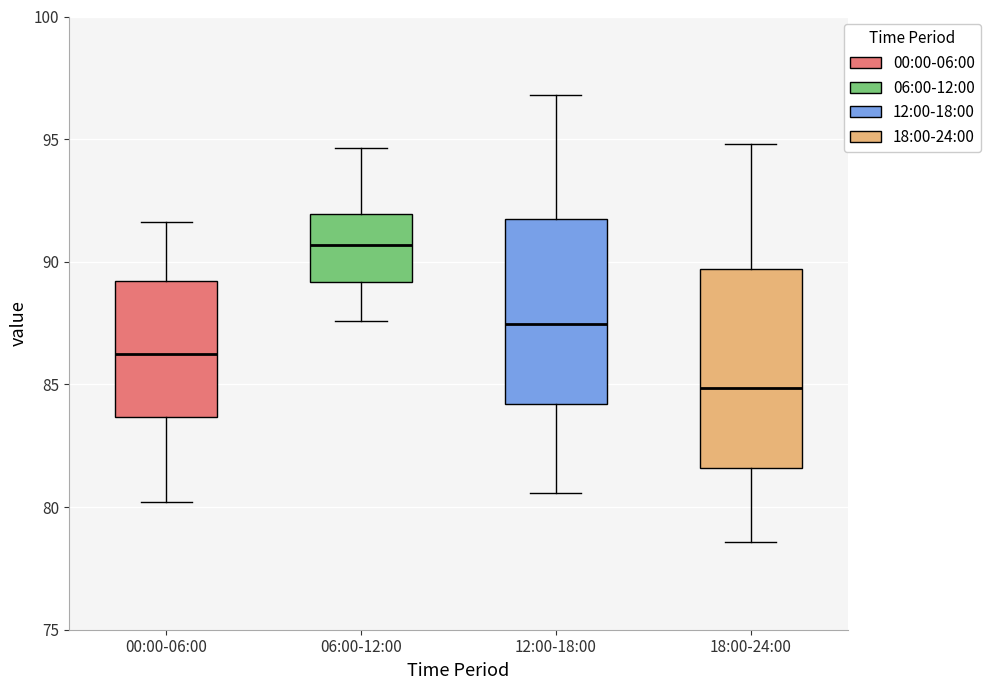

Which box has the lowest median line?

18:00-24:00